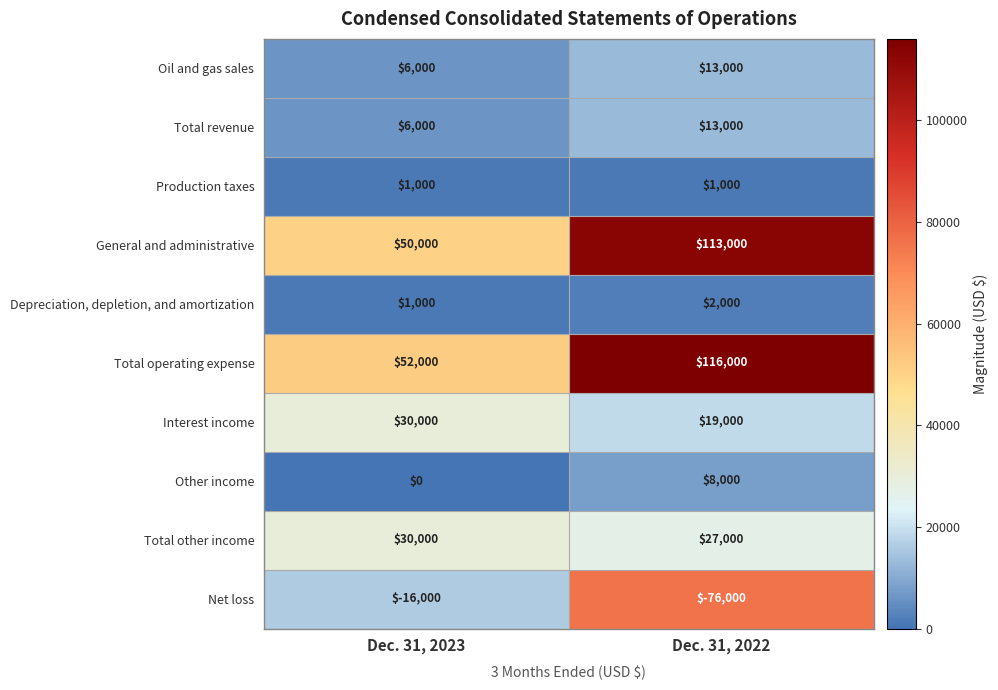

The Depreciation, depletion, and amortization series shows 2834 at Dec. 31, 2022. True or false?

False